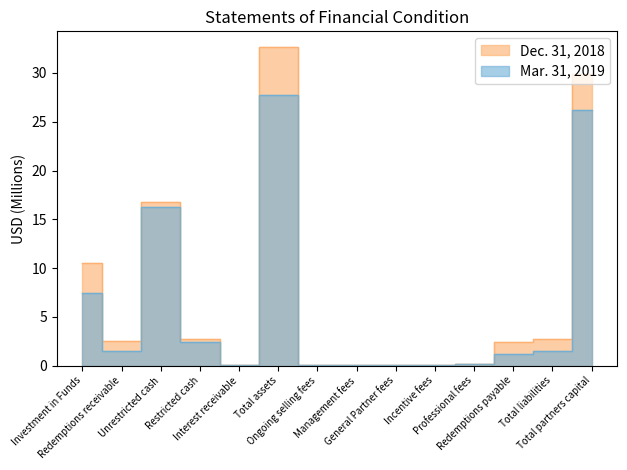

List the series in order of their peak value, highest first.

Dec. 31, 2018, Mar. 31, 2019